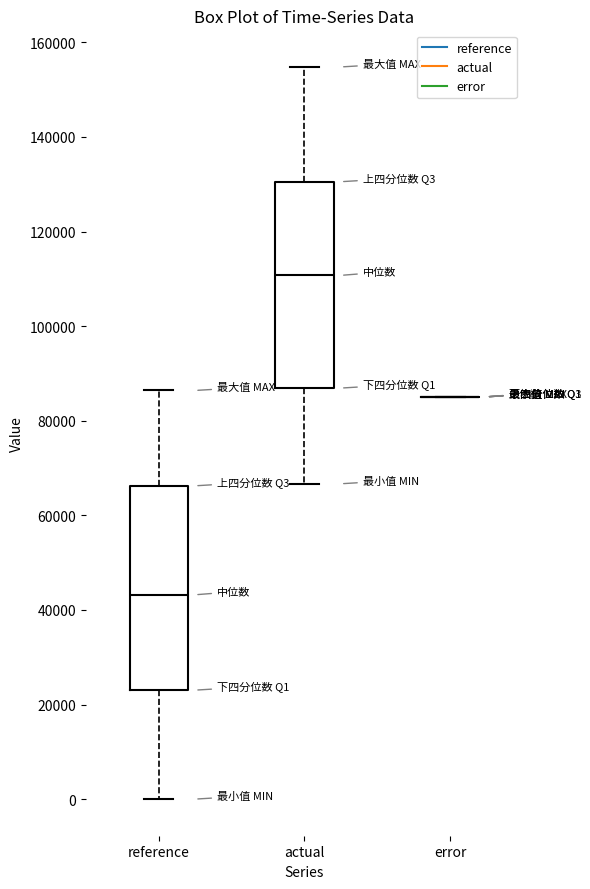

Reading left to right, transcribe this box plot: for each box, give where its median line is, the range the box spans, and where its two whiskers end, as read against the y-axis. The values are not printed on the chart, so give them approximately, as read against the axis.

reference: median 44000, box 24000 to 66000, whiskers 0 to 86000
actual: median 110000, box 86000 to 130000, whiskers 66000 to 154000
error: box collapsed to a line at 86000, whiskers 86000 to 86000